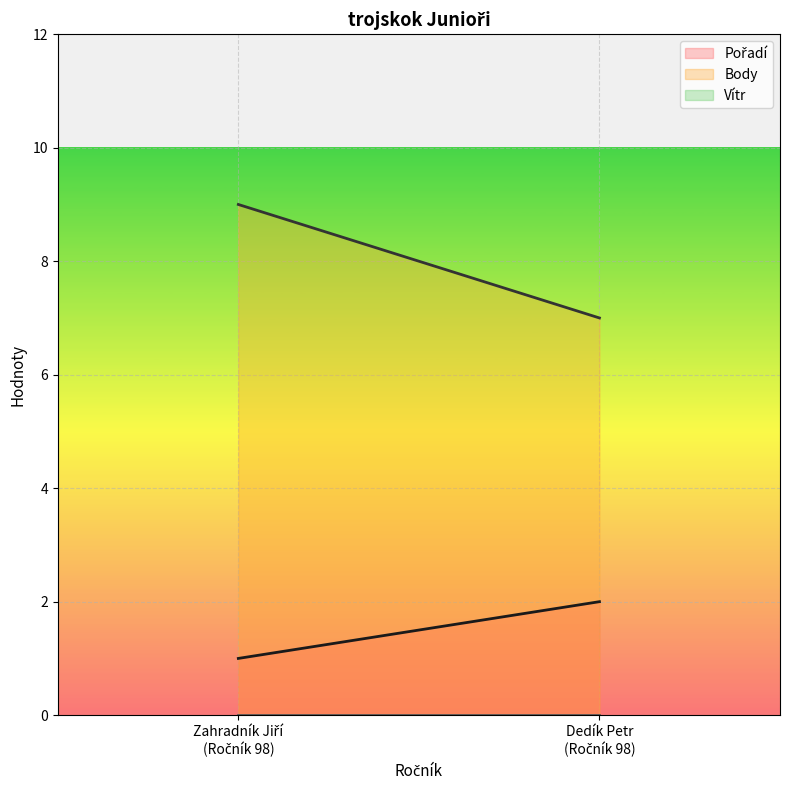

Which series has the largest total across all categories?

Body